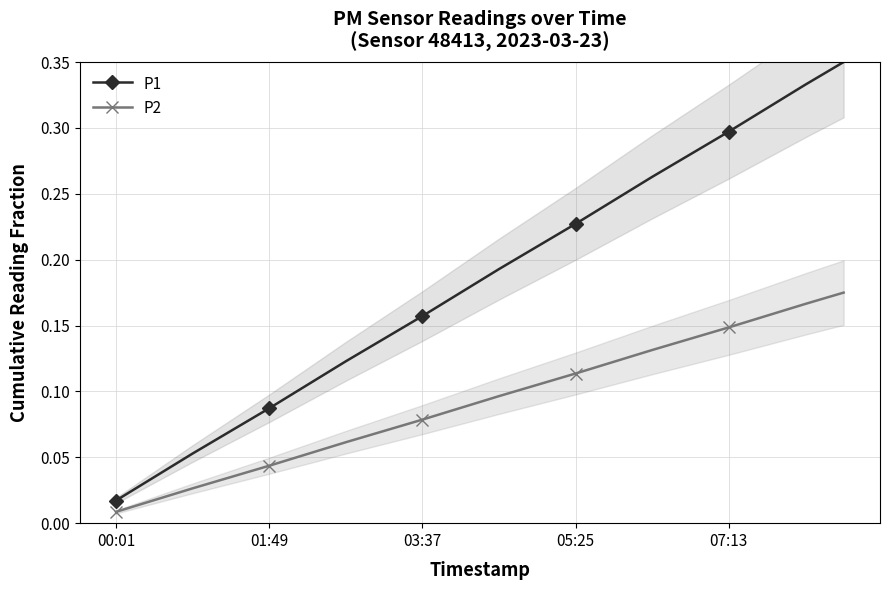

True or false: P1 has more than 2 points higher than both neighbors.

False